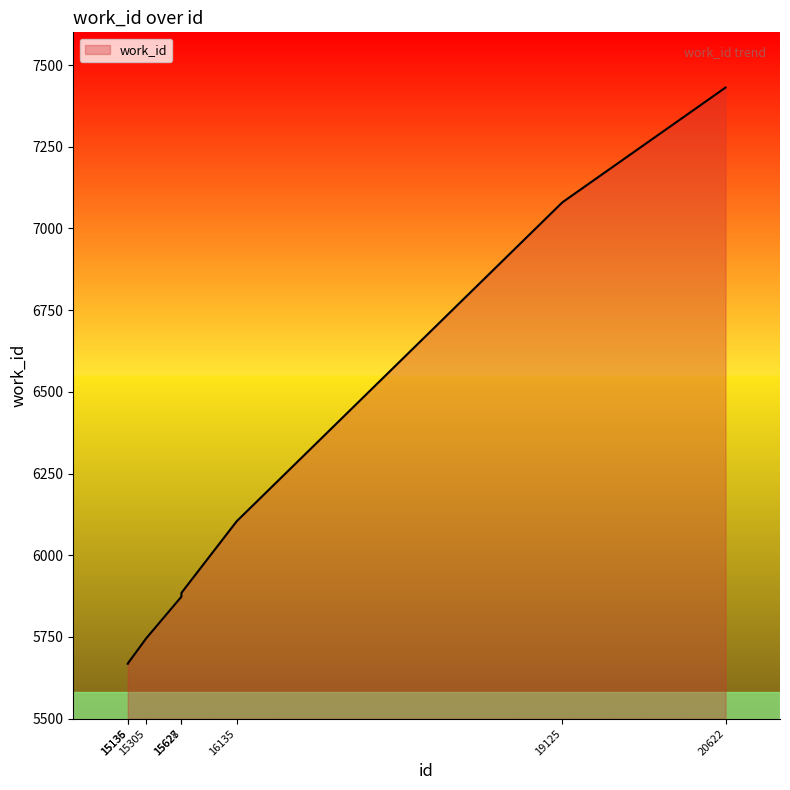

True or false: there are more than 1 points higher than both neighbors.

False